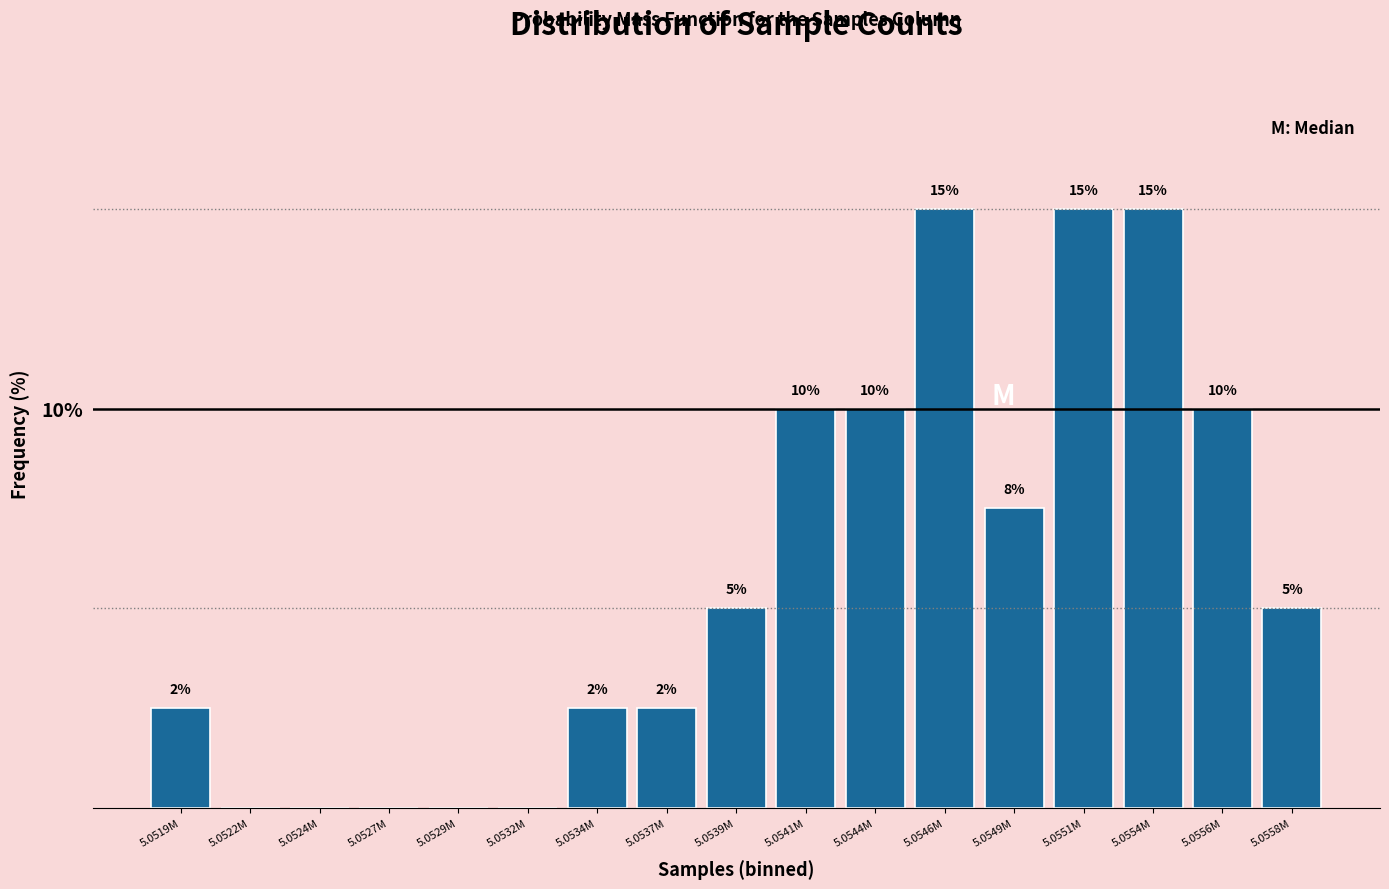

Between 5.0549M and 5.0529M, which is larger?

5.0549M